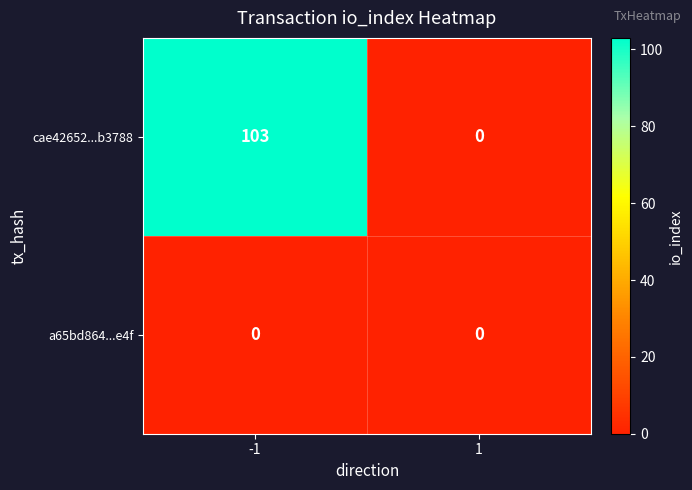

What is the difference between the maximum and minimum values in the cae42652...b3788 series?

103